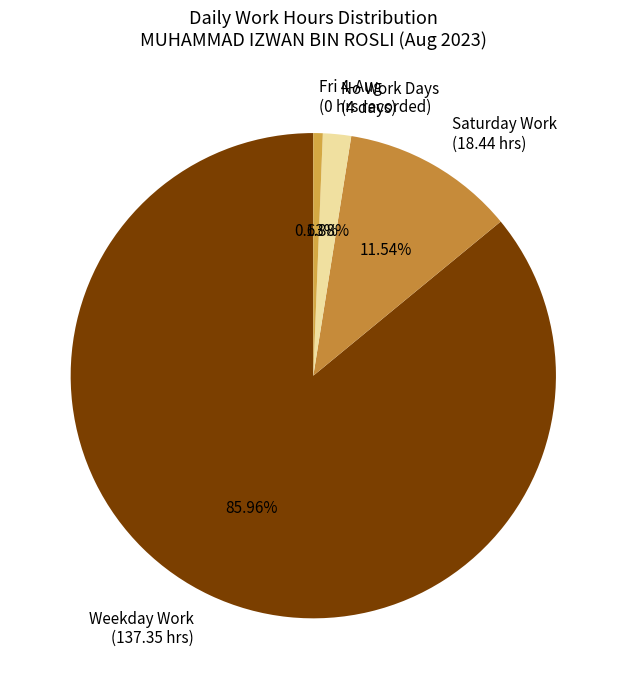

Which slice is the largest?

Weekday Work (137.35 hrs)